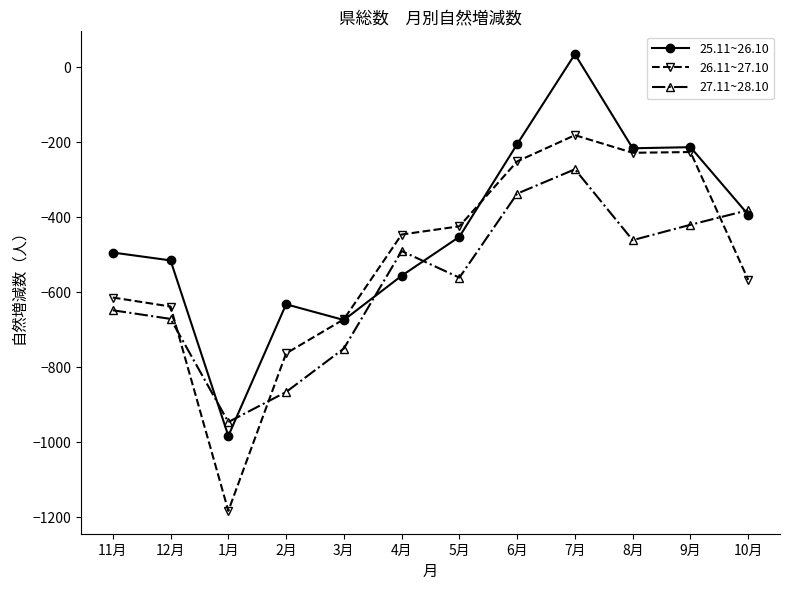

Which category has the highest value in the 26.11~27.10 series?

7月